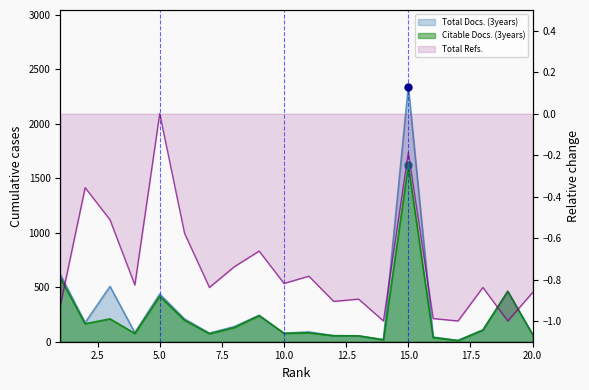

Is the value of Total Refs. at 11 greater than the value of Citable Docs. (3years) at 15?

No